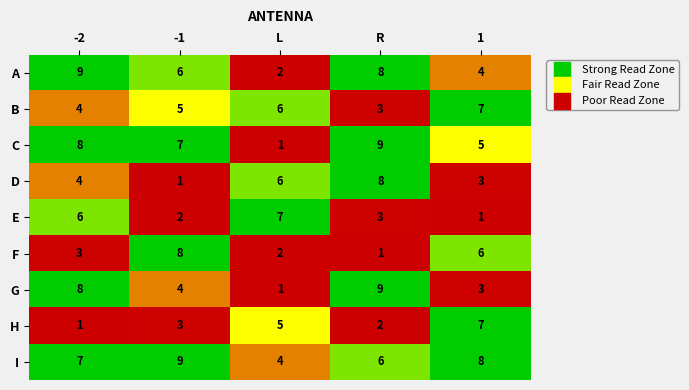

What is the difference between the highest and lowest values at R?

8